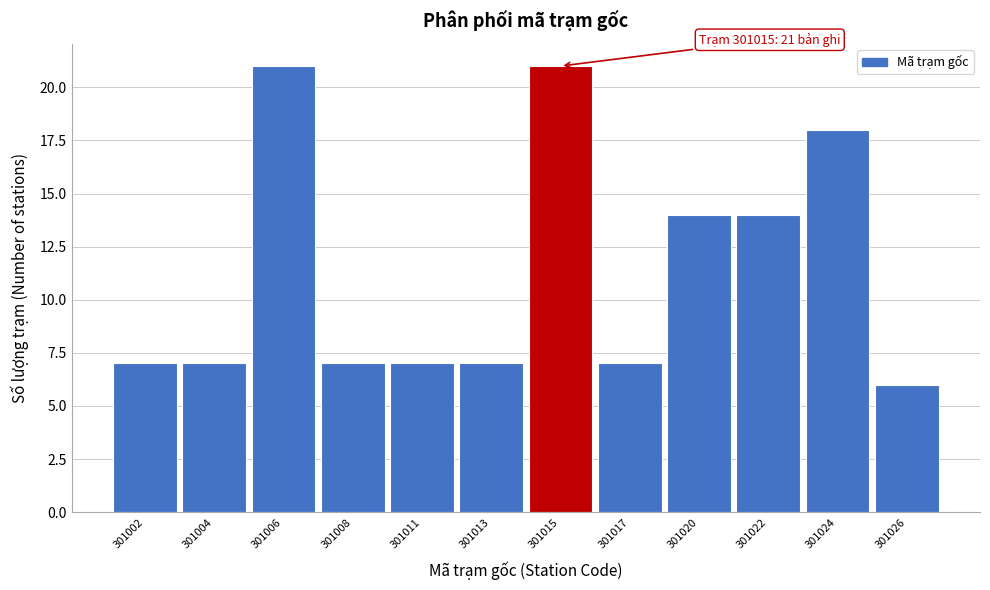

Reading left to right, transcribe all the data shown in this chart.

301002=7	301004=7	301006=21	301008=7	301011=7	301013=7	301015=21	301017=7	301020=14	301022=14	301024=18	301026=6